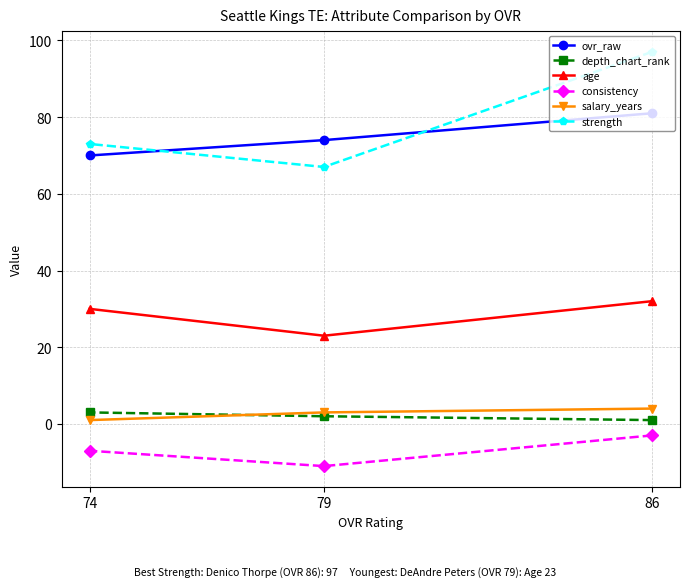

Is the value of salary_years at 79 greater than the value of ovr_raw at 79?

No